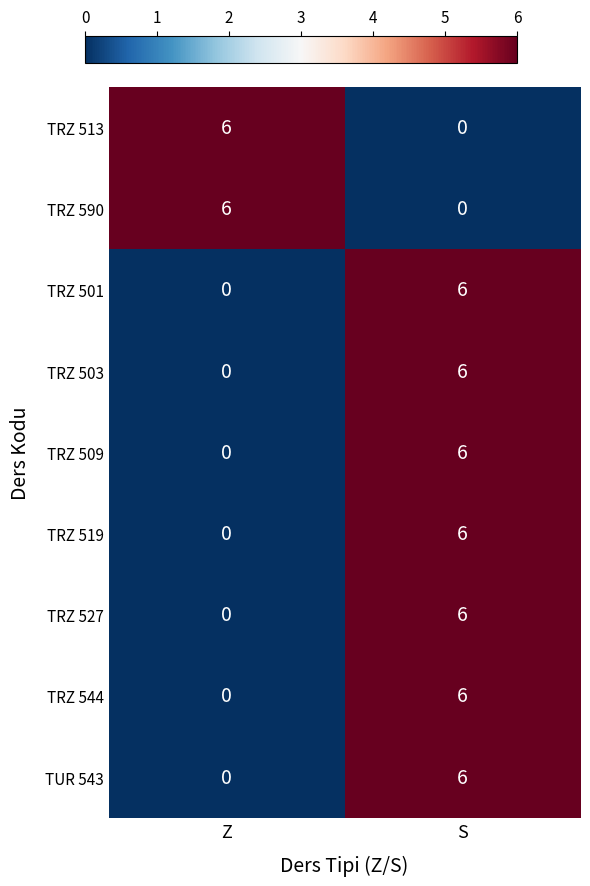

What is the total value across all series at Z?

12